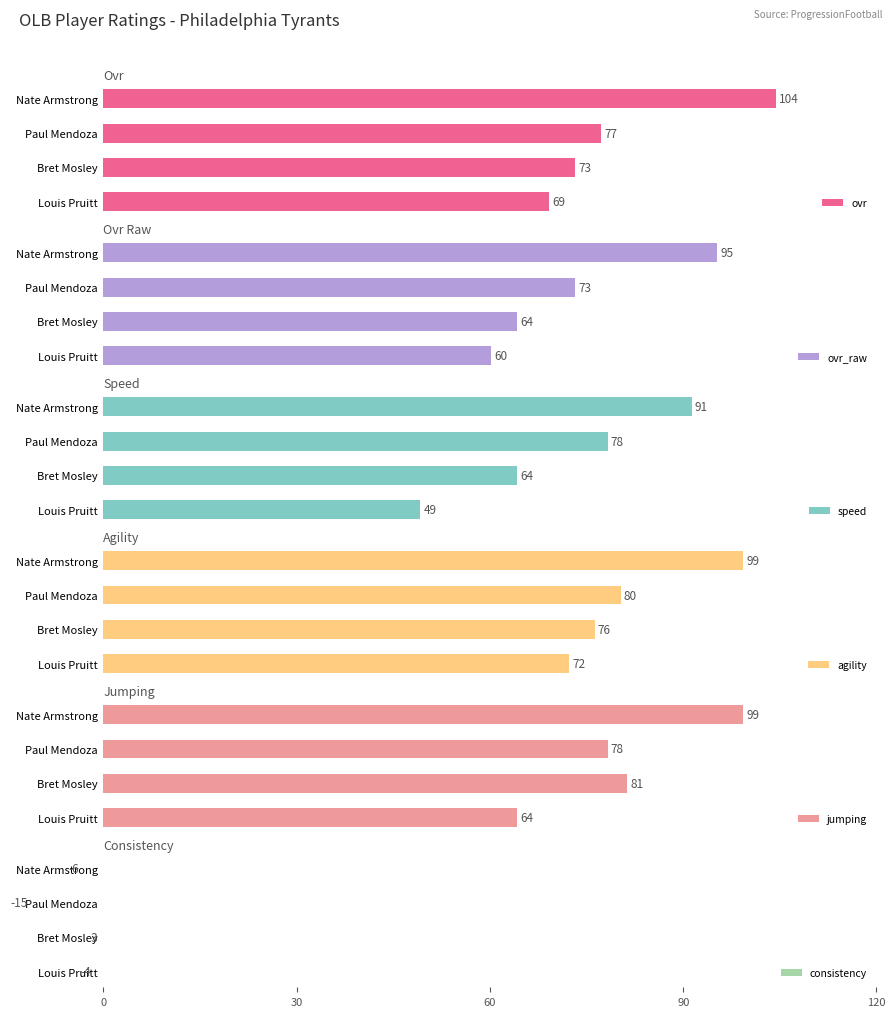

Count the number of categories in the chart.

4